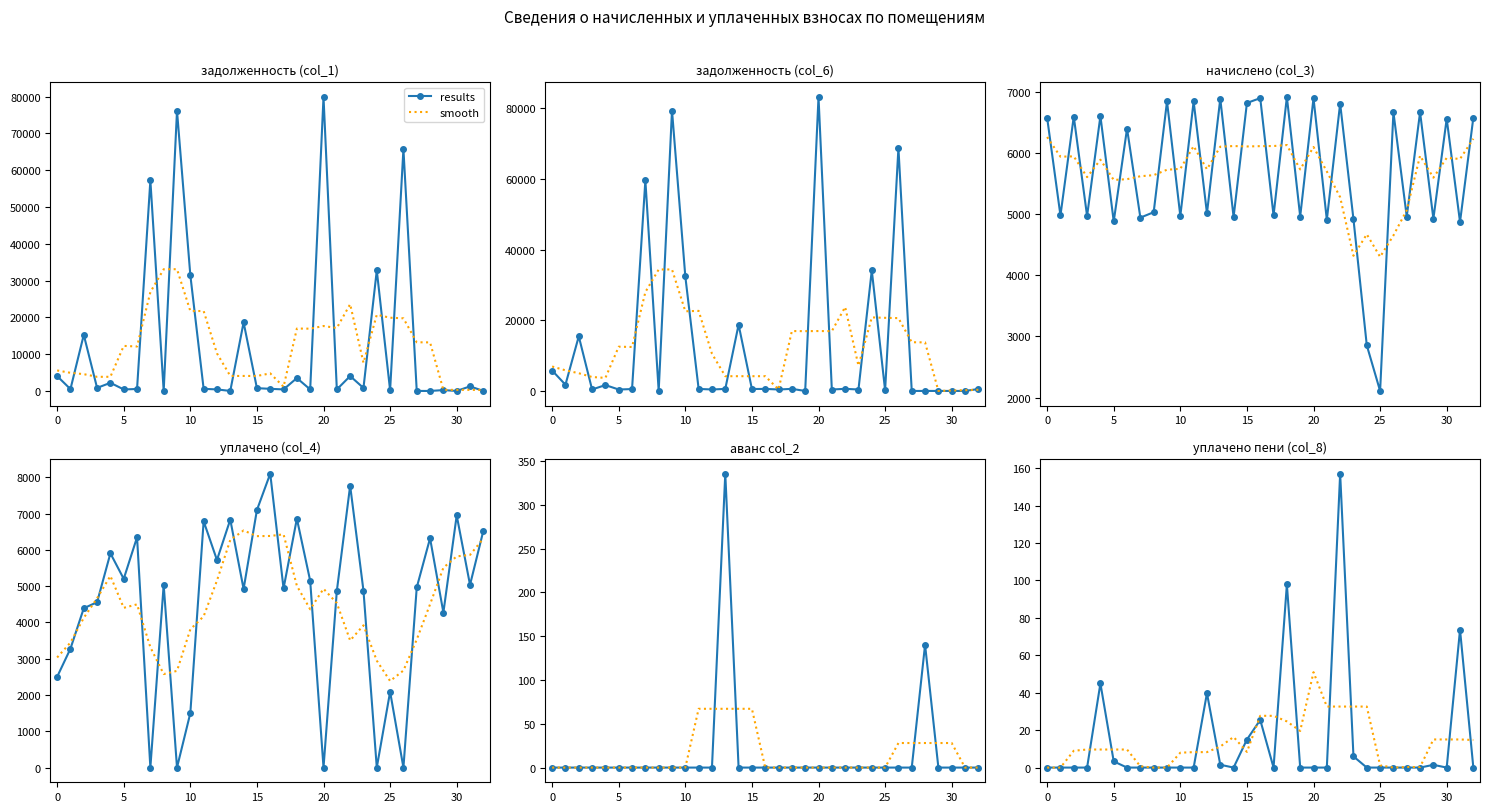

How many lines are shown in the chart?

2